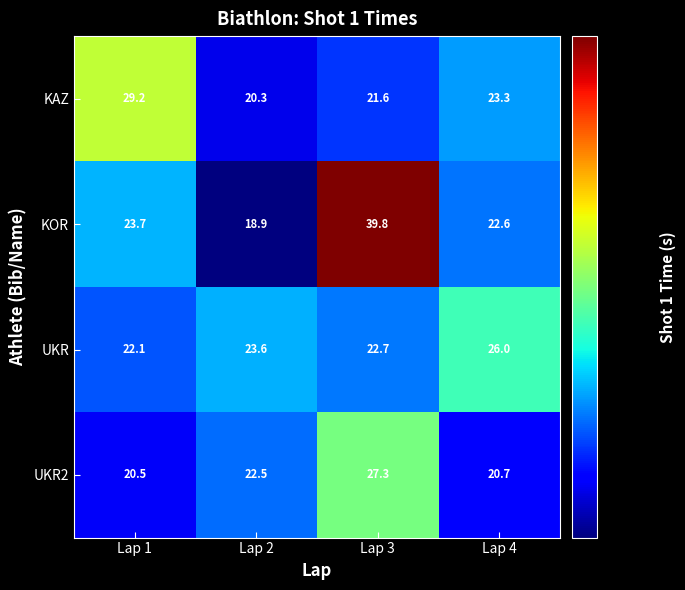

Rank the series by their maximum value, from lowest to highest.

UKR, UKR2, KAZ, KOR